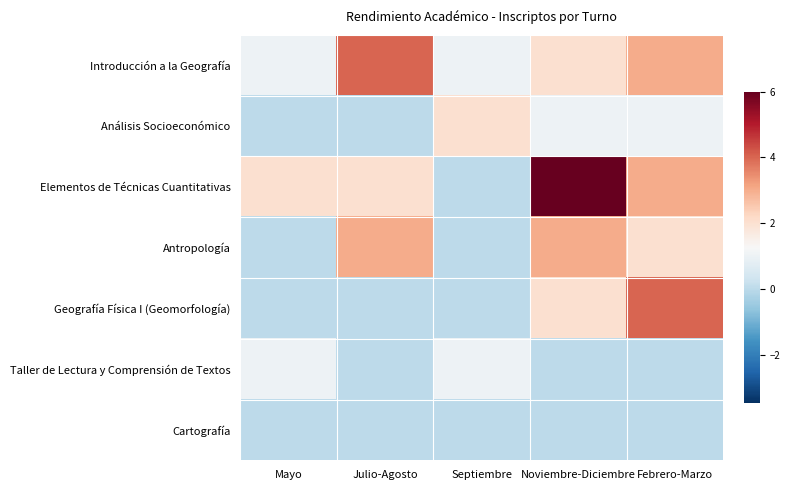

Which series has the largest range (max minus min)?

Elementos de Técnicas Cuantitativas